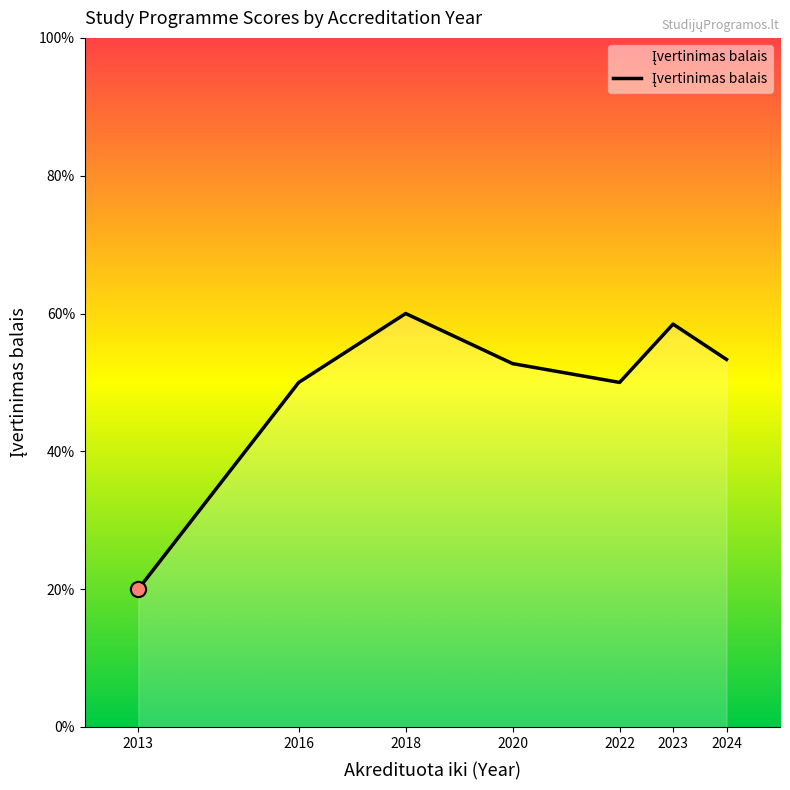

Does the chart have visible grid lines?

No